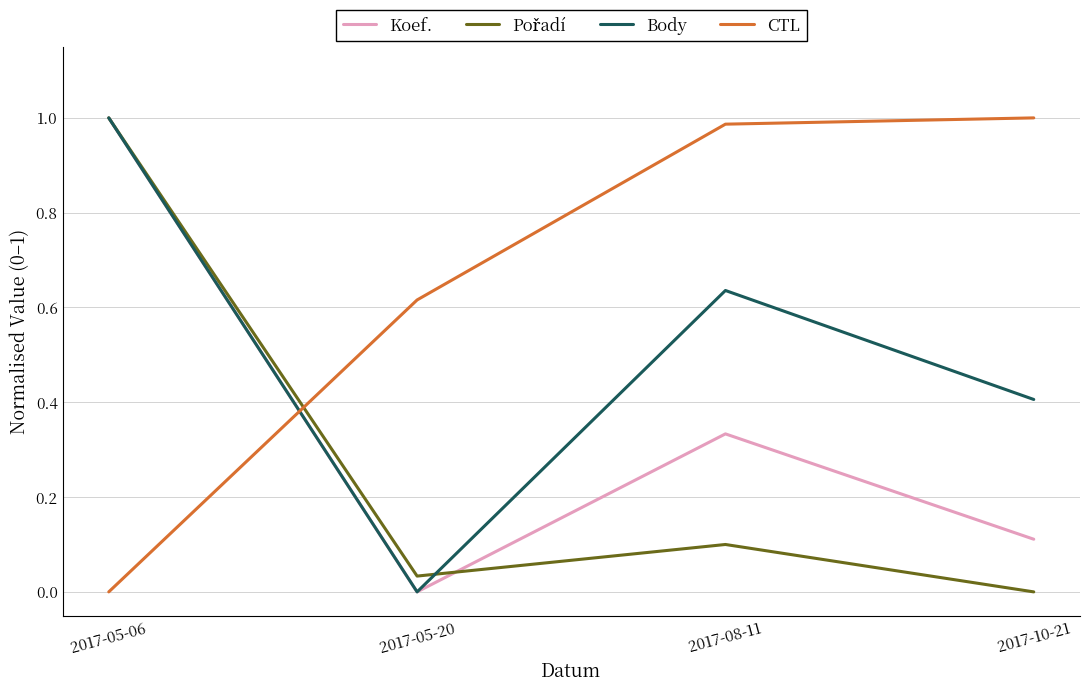

Which category has the highest value in the Body series?

2017-05-06